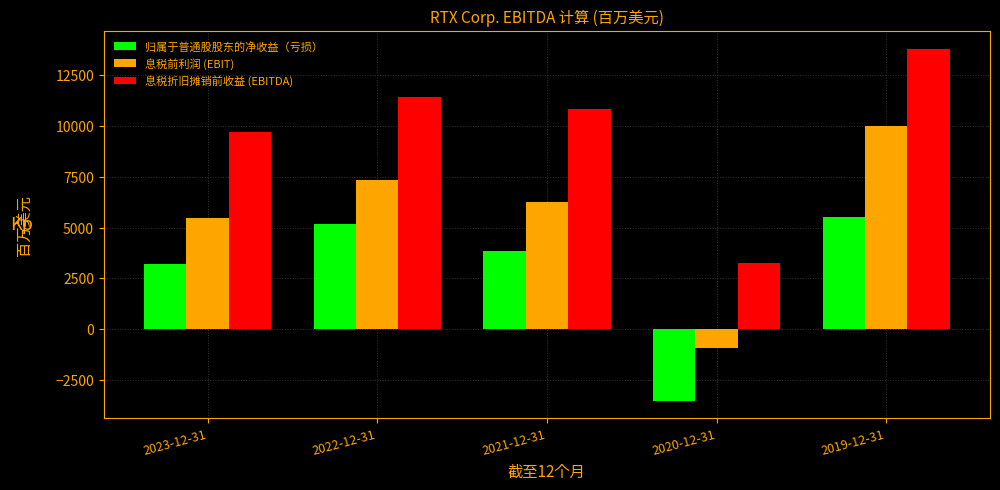

Reading right to left, transcribe all the data shown in this chart.

归属于普通股股东的净收益（亏损）: 2019-12-31=5537	2020-12-31=-3519	2021-12-31=3864	2022-12-31=5197	2023-12-31=3195
息税前利润 (EBIT): 2019-12-31=10016	2020-12-31=-923	2021-12-31=6261	2022-12-31=7327	2023-12-31=5489
息税折旧摊销前收益 (EBITDA): 2019-12-31=13799	2020-12-31=3233	2021-12-31=10818	2022-12-31=11435	2023-12-31=9700